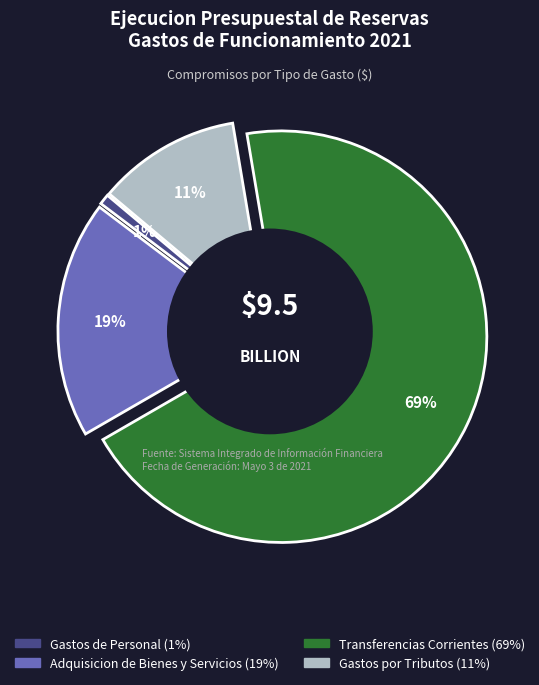

How many segments does this pie chart have?

4